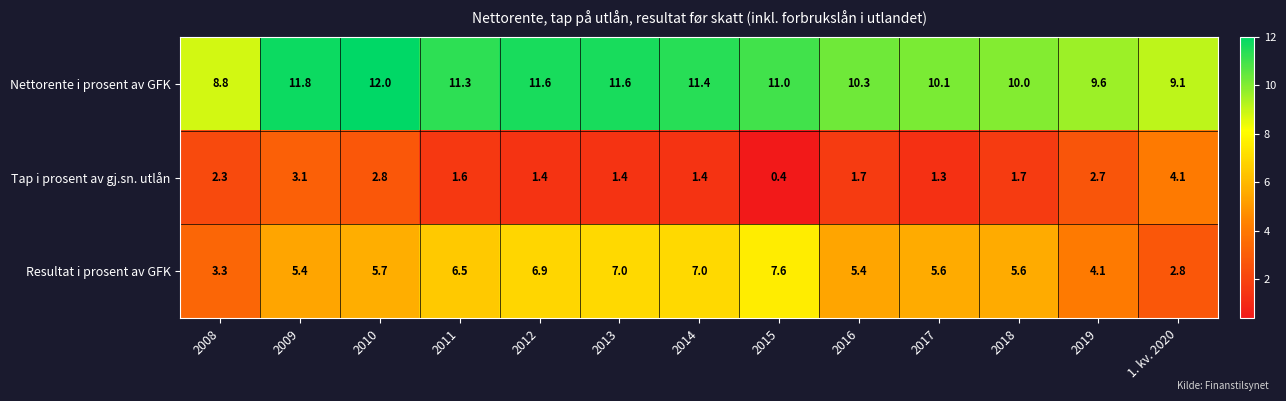

How many distinct data groups are displayed?

3